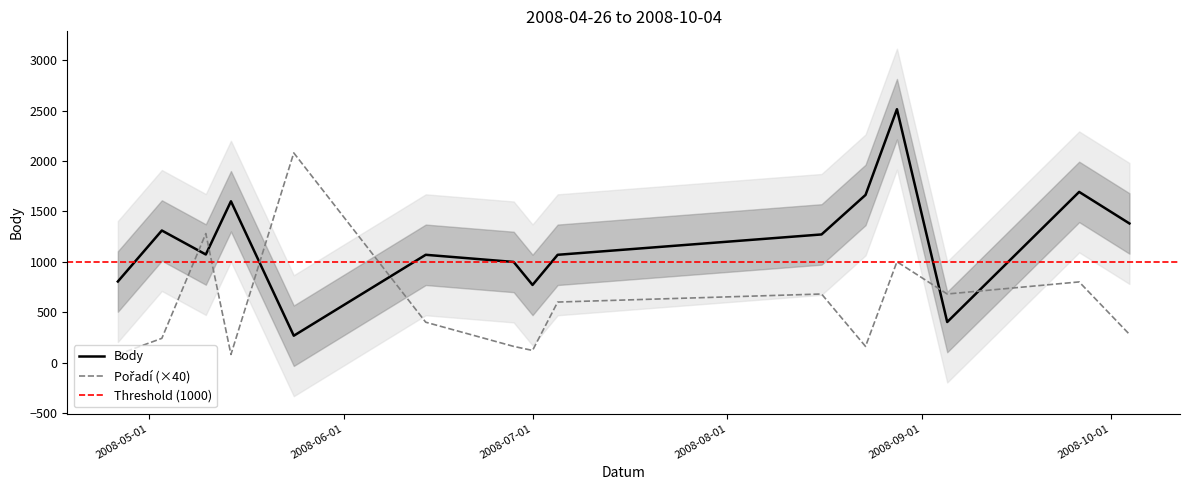

Which series has the largest total across all categories?

Body